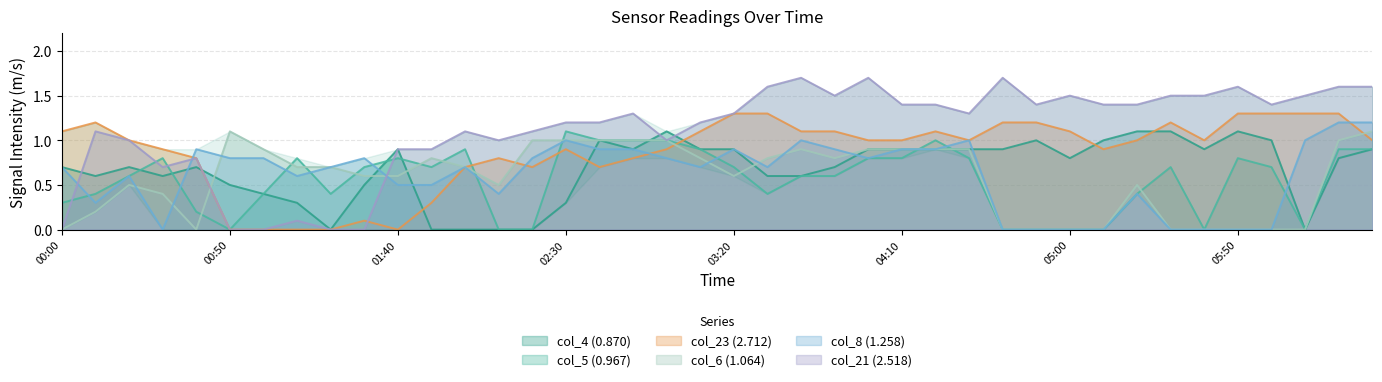

How many values in col_6 (1.064) are above zero?

29